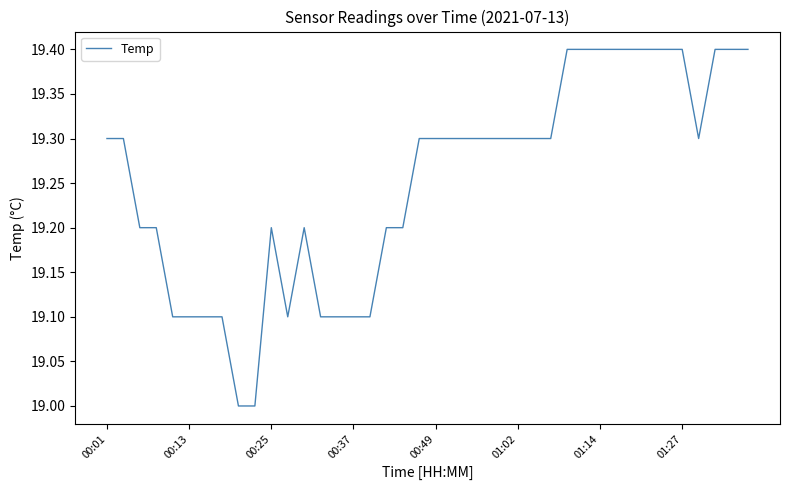

What is the difference between the maximum and minimum values?

0.4